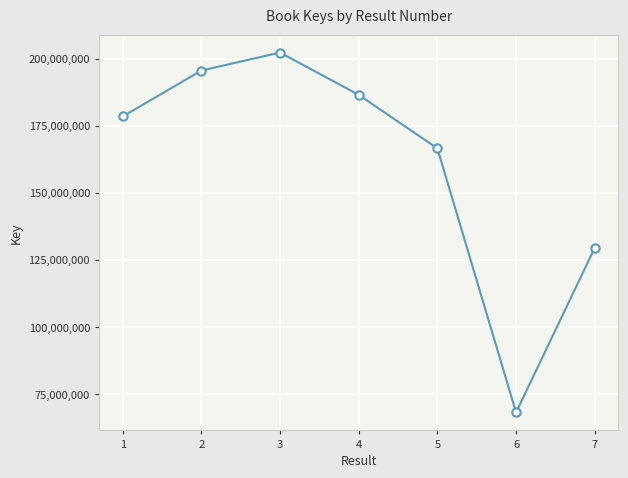

How many interior local valleys (lower than both neighbors) does the data have?

1